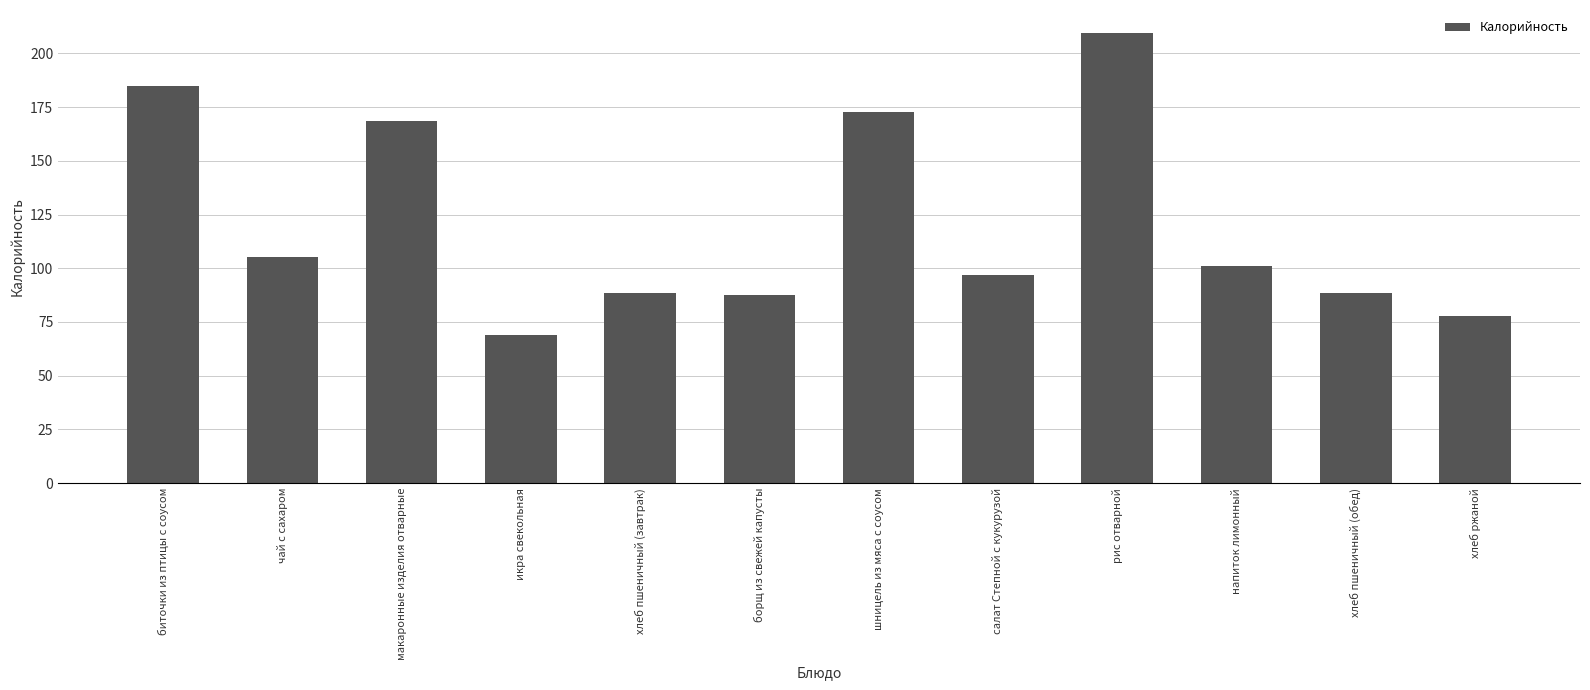

At which label is the value closest to 139?

макаронные изделия отварные